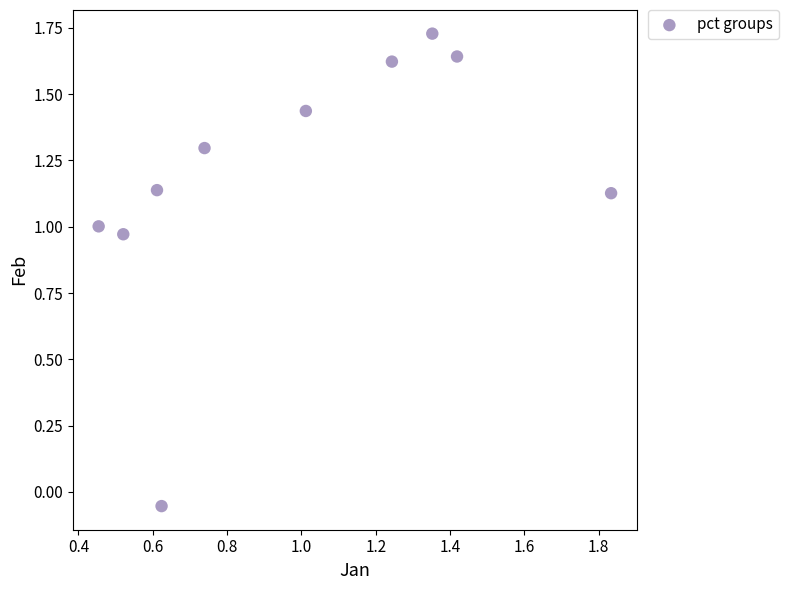

What is the average Y value?

1.2